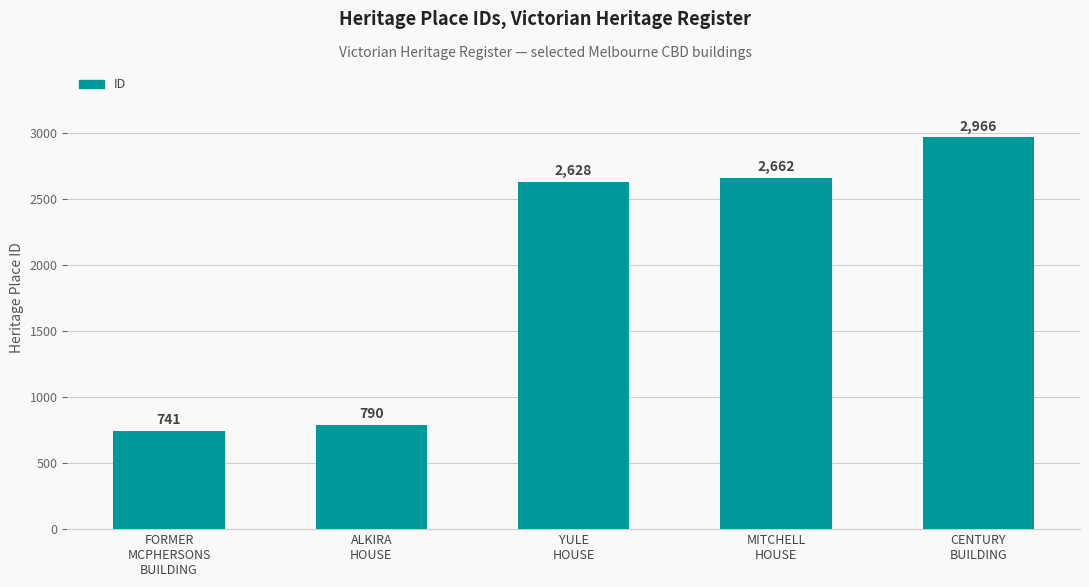

What is the label of the 3rd bar from the left?

YULE
HOUSE